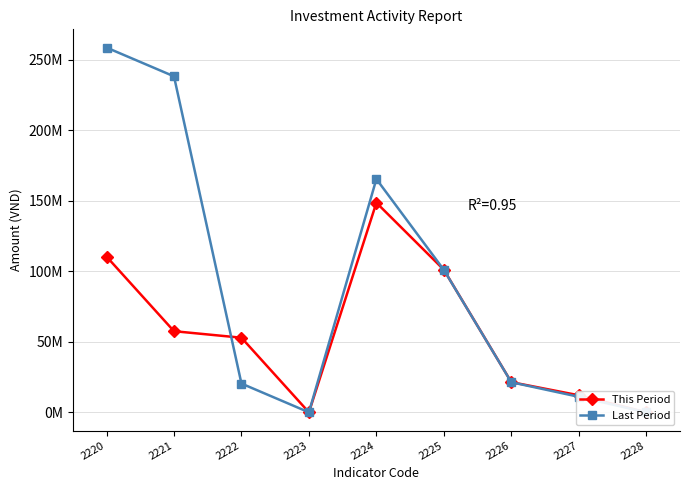

What are all the series names shown in the legend?

This Period, Last Period